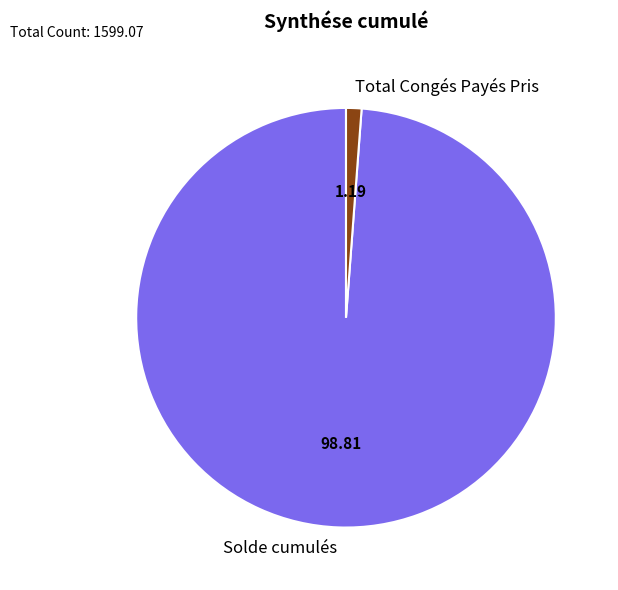

What is the smallest slice in the pie chart?

Total Congés Payés Pris